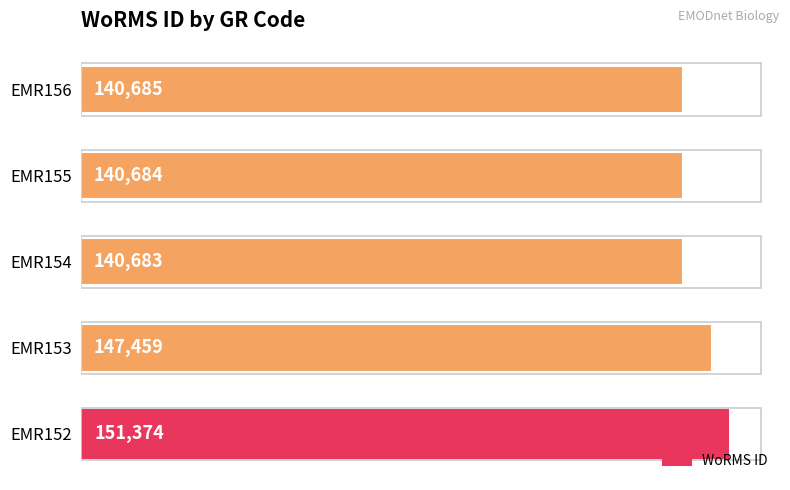

How many values are below 140685?

2